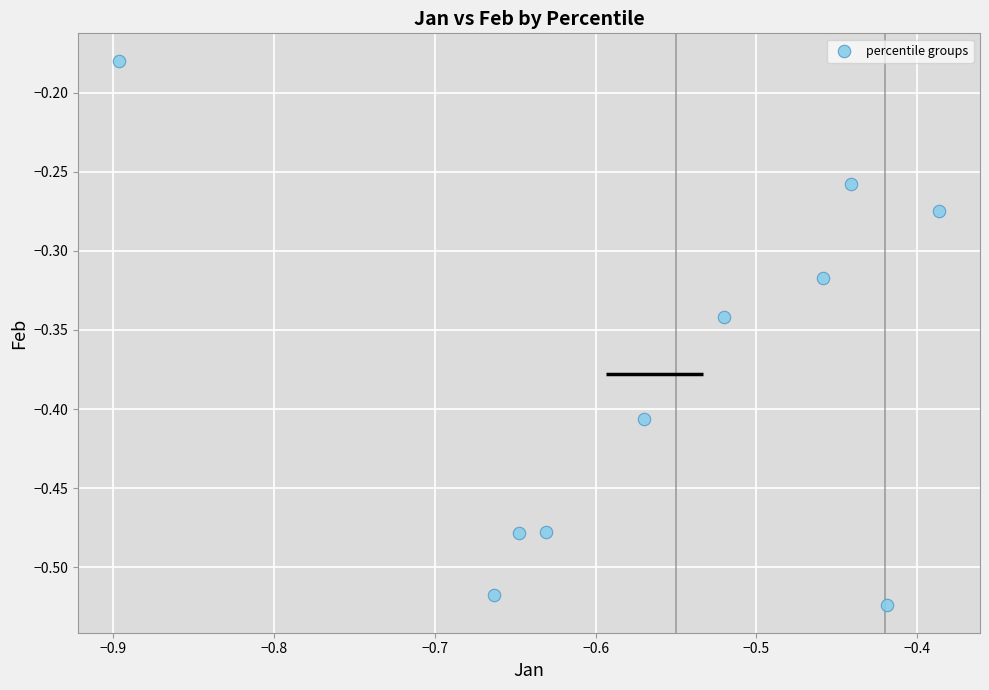

What is the average X value?

-0.6